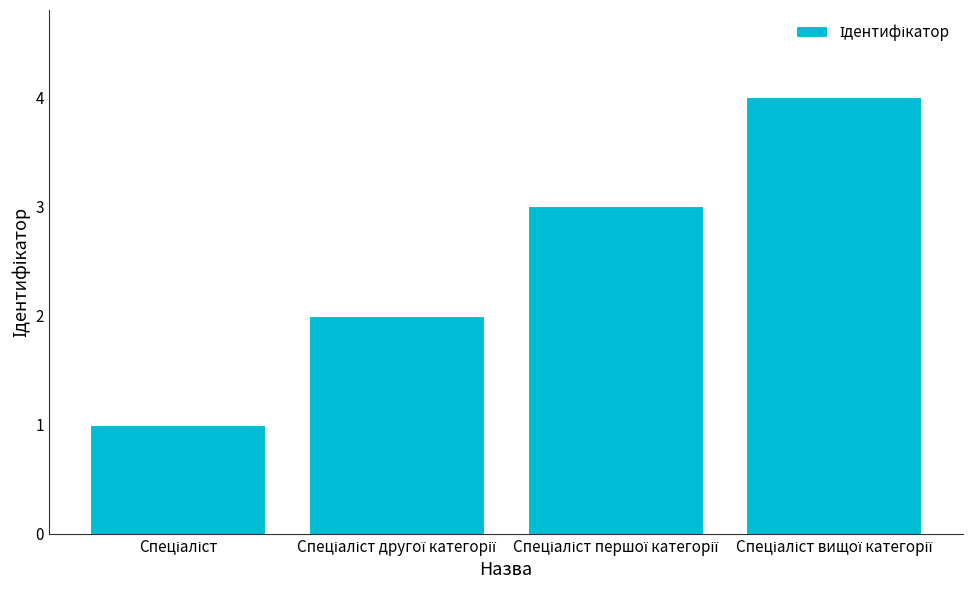

What is the difference between the maximum and minimum values?

3